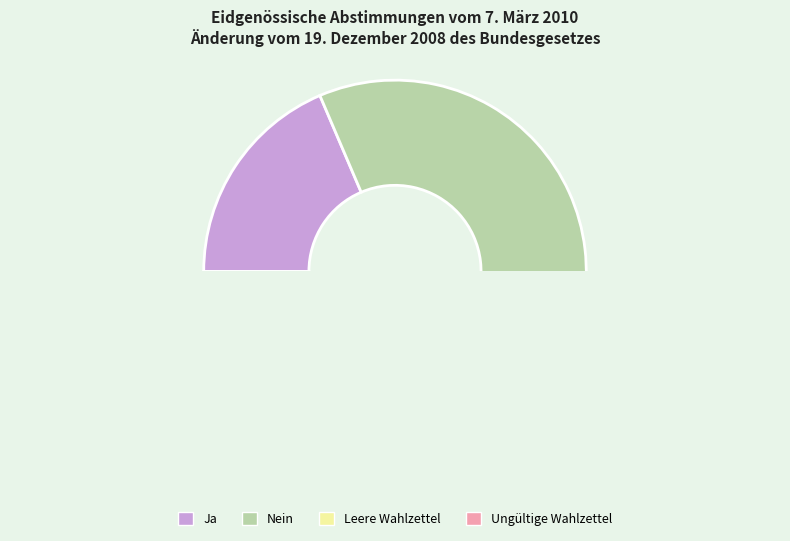

Count the number of slices in the pie.

4